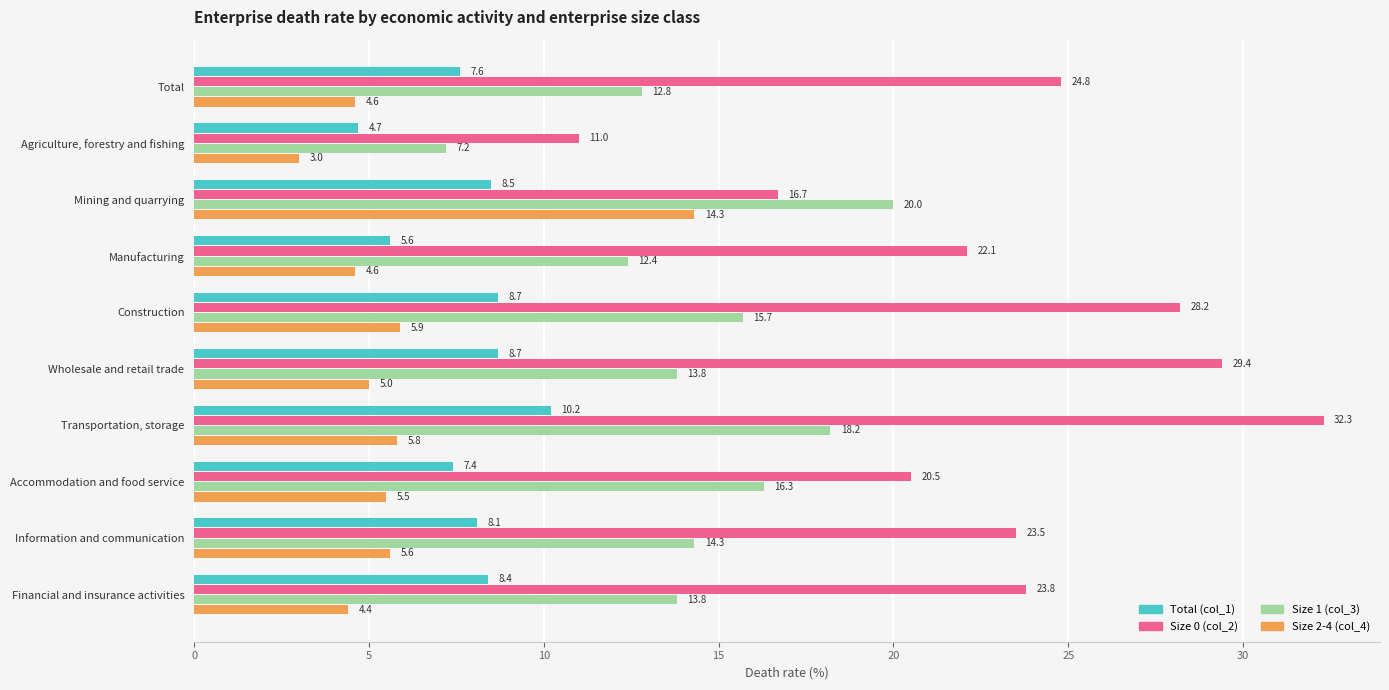

True or false: Size 1 (col_3) has a value of 13.8 at Financial and insurance activities.

True